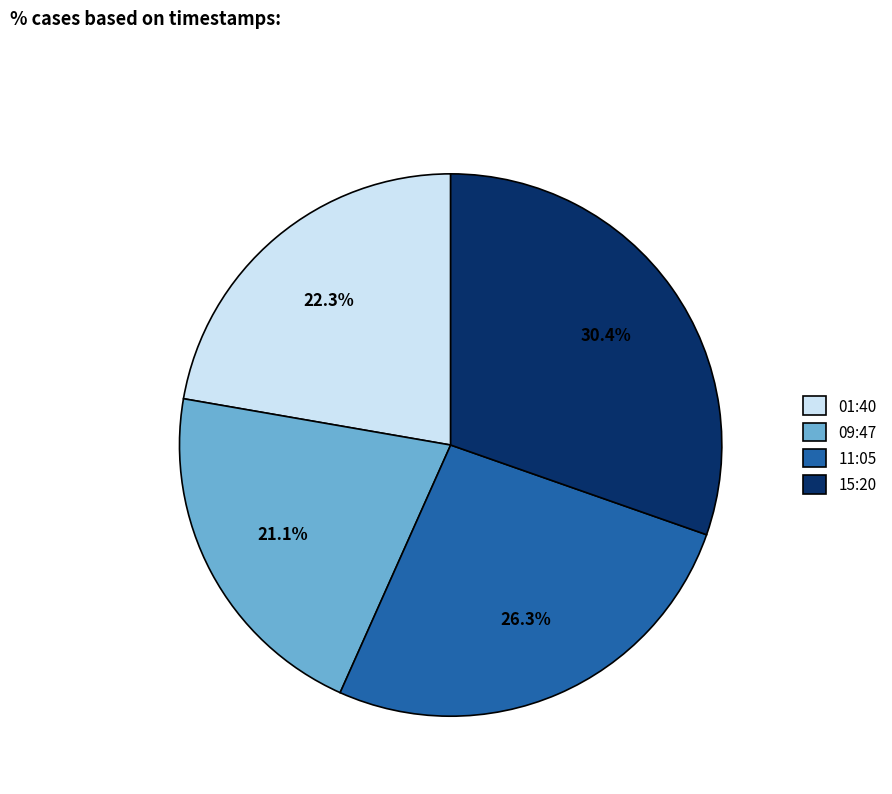

What portion of the pie excludes 09:47?

78.9%